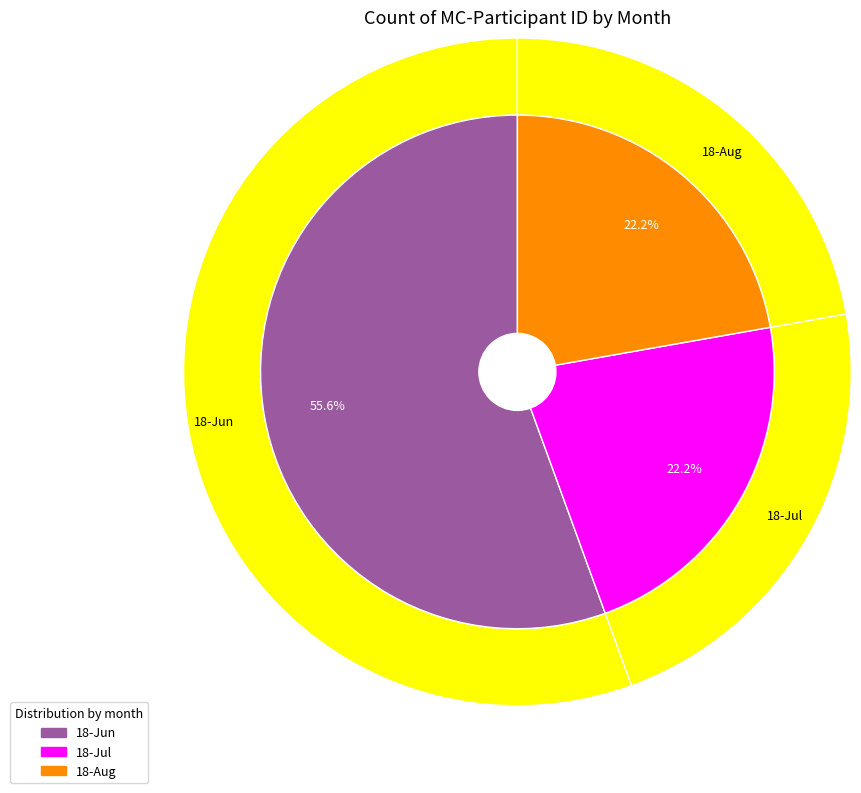

How many slices are in this pie chart?

3